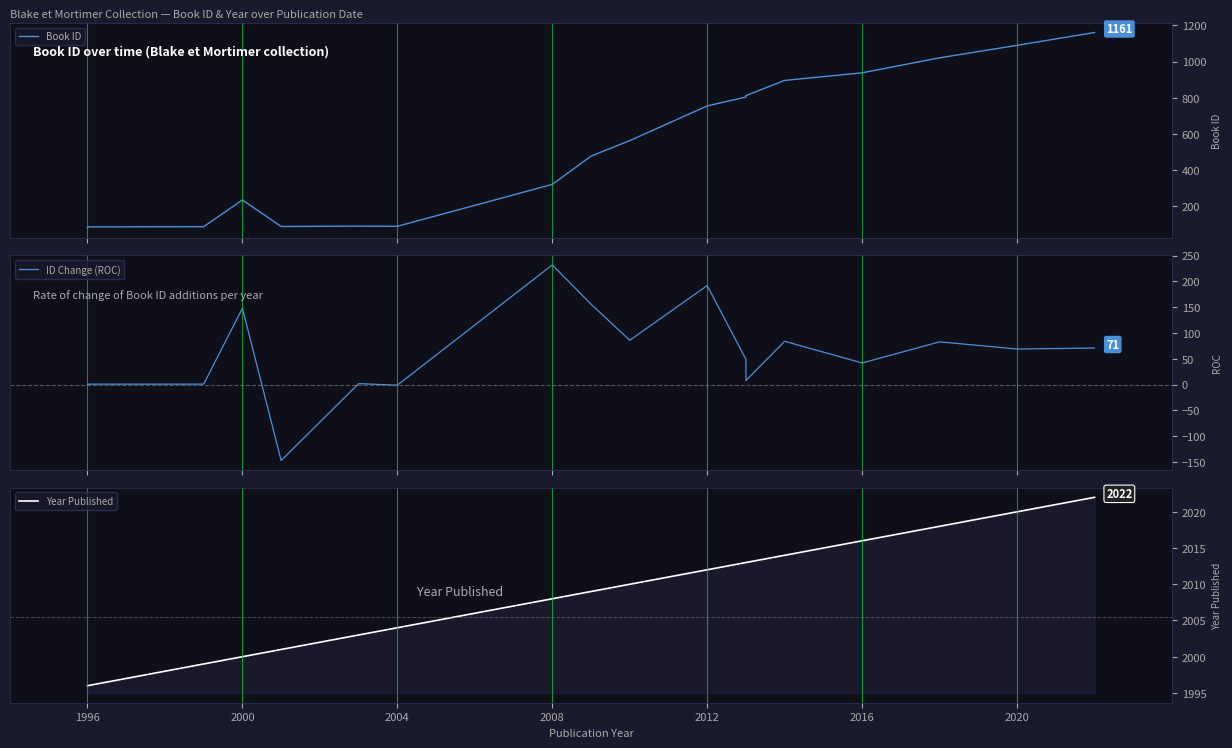

What is the sum of all Year Published values?

48130